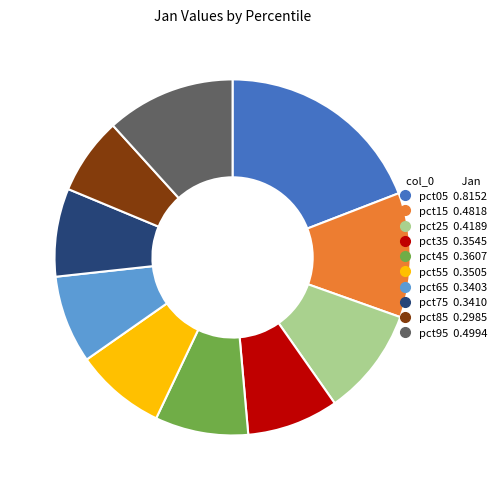

Is it true that pct75 is 17% of the pie?

False